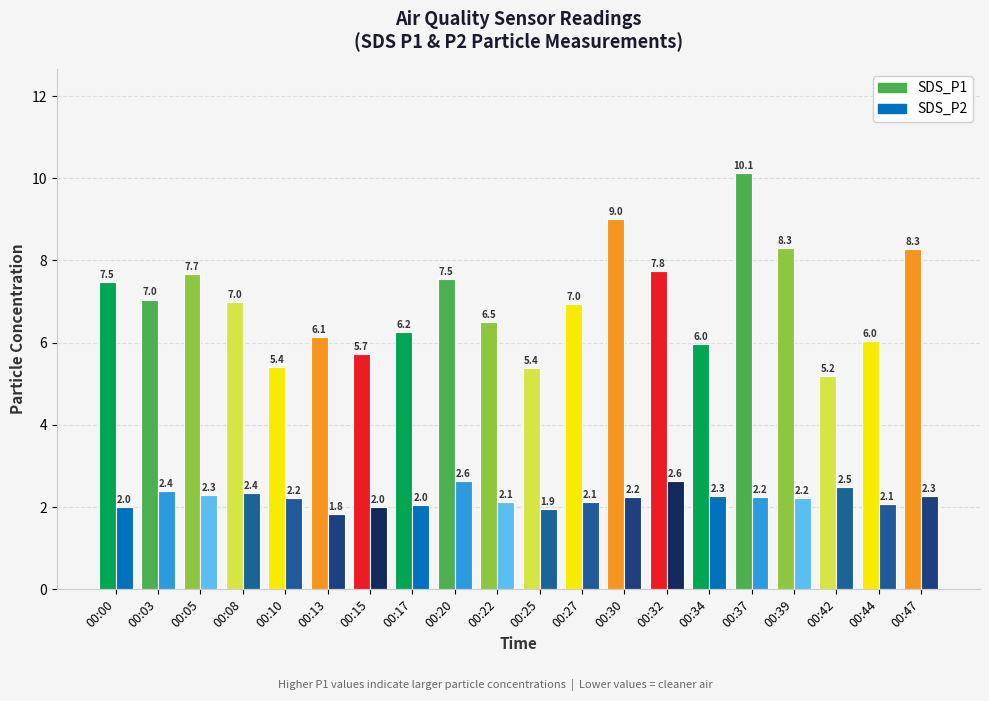

Which category has the lowest value in the SDS_P2 series?

00:13